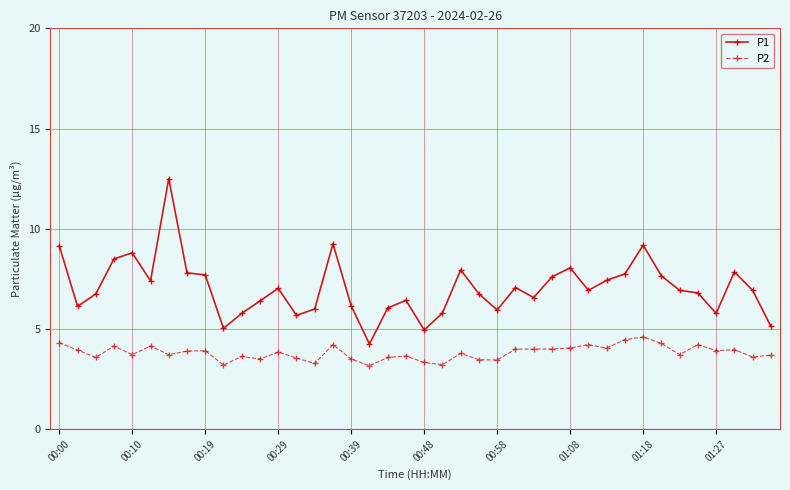

Which series has the largest total across all categories?

P1